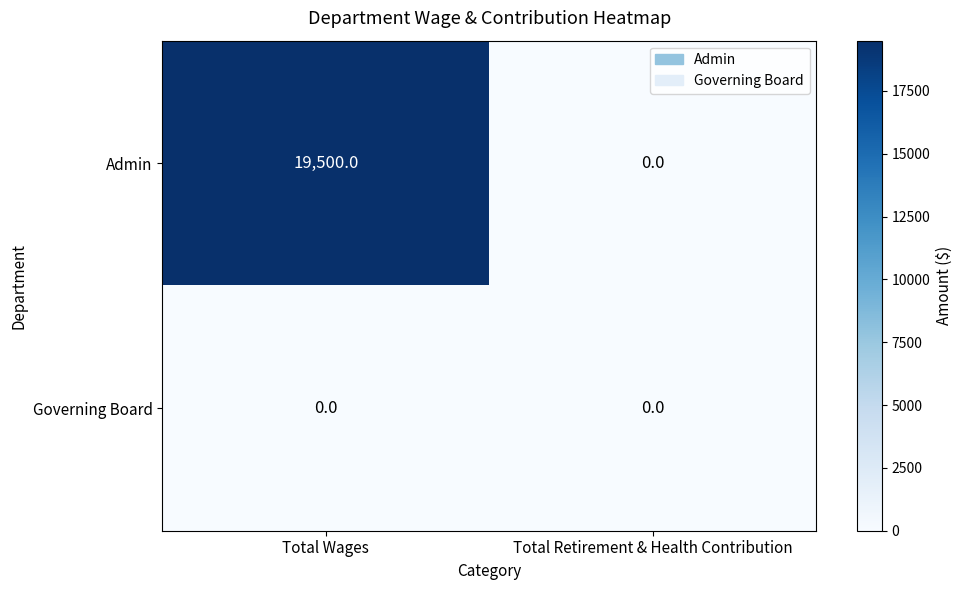

Which series has the widest spread of values?

Admin